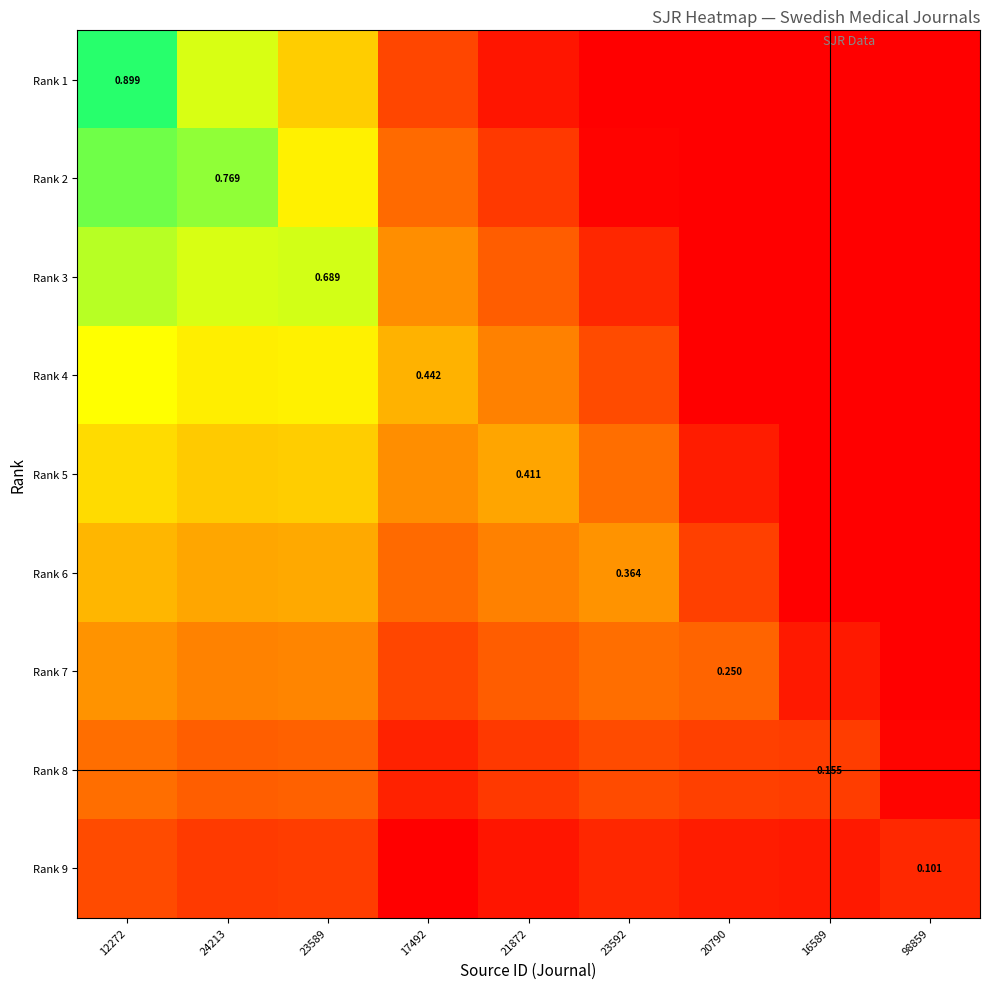

At 21872, list the series in order from smallest to largest.

Rank 1, Rank 9, Rank 2, Rank 8, Rank 3, Rank 7, Rank 4, Rank 6, Rank 5